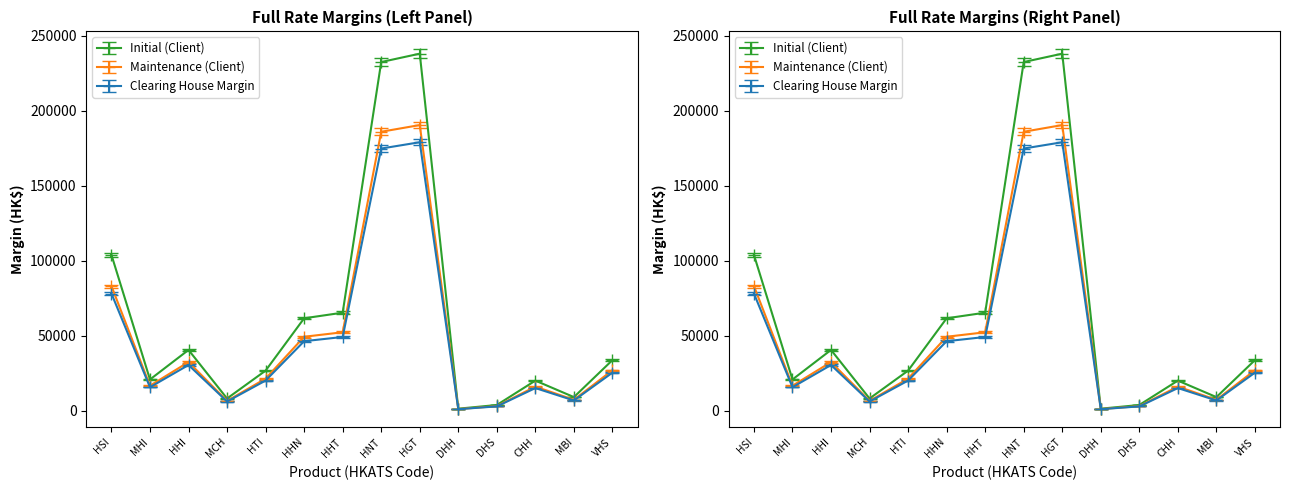

What is the value of the Maintenance (Client) point at the 9th from the left?

188253.5